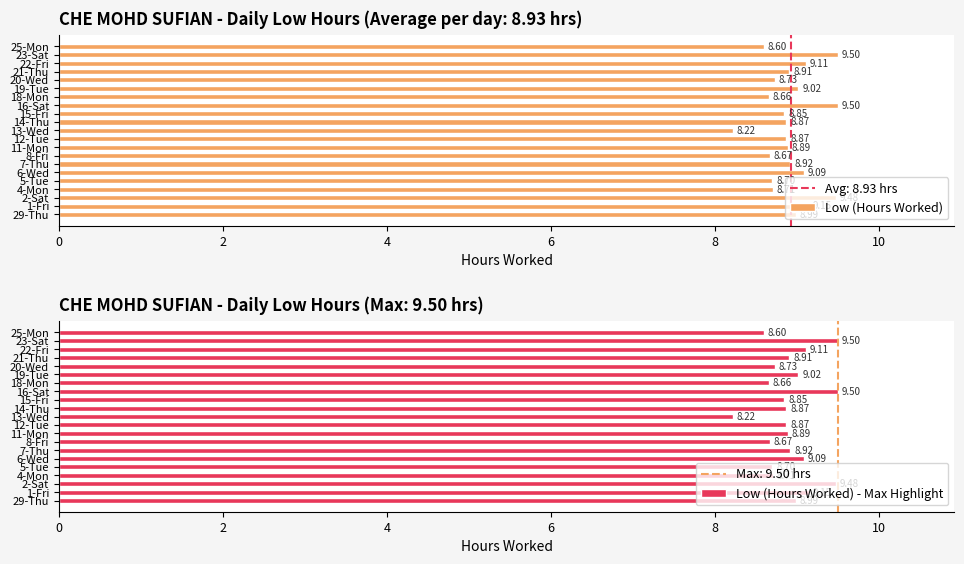

Is it true that Low (Hours Worked) - Max Highlight equals 11.5 at 13-Wed?

False